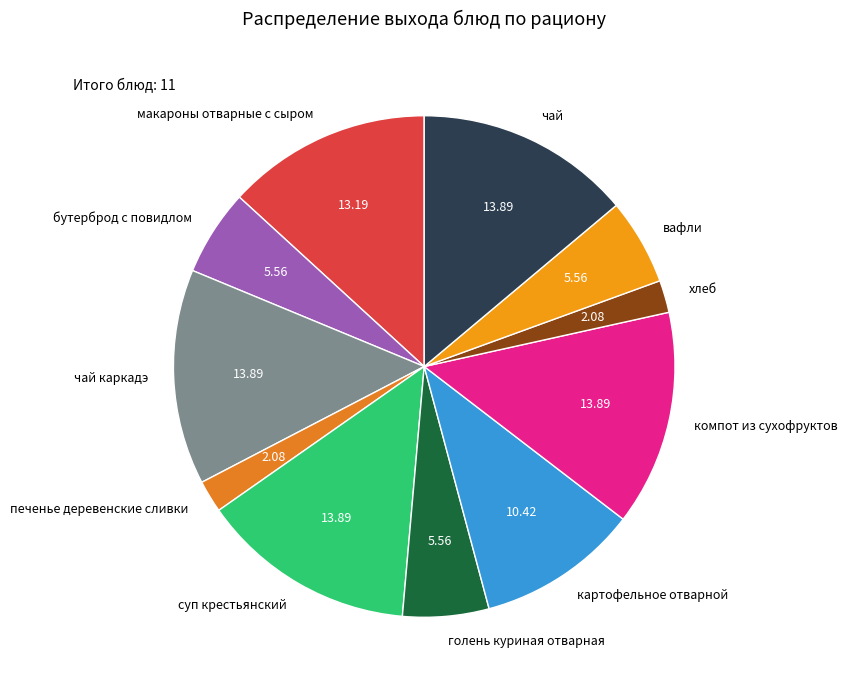

Approximately how many times larger is the value at компот из сухофруктов compared to чай каркадэ?

1.0